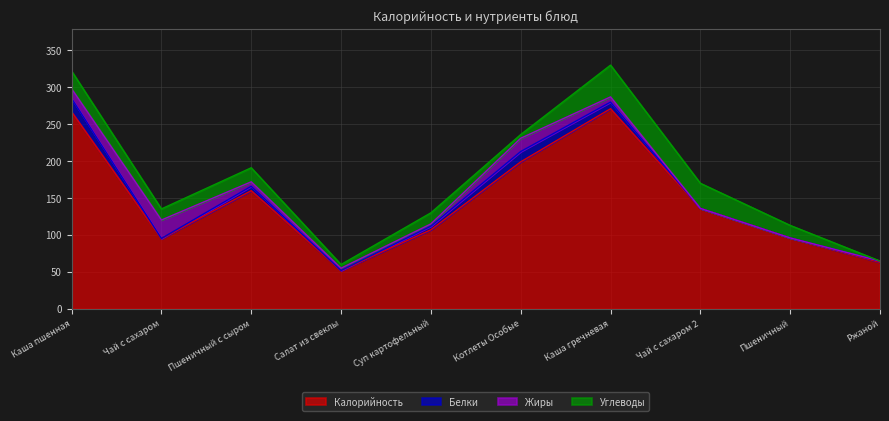

What is the difference between the Жиры values at Пшеничный с сыром and Каша пшенная?

7.0